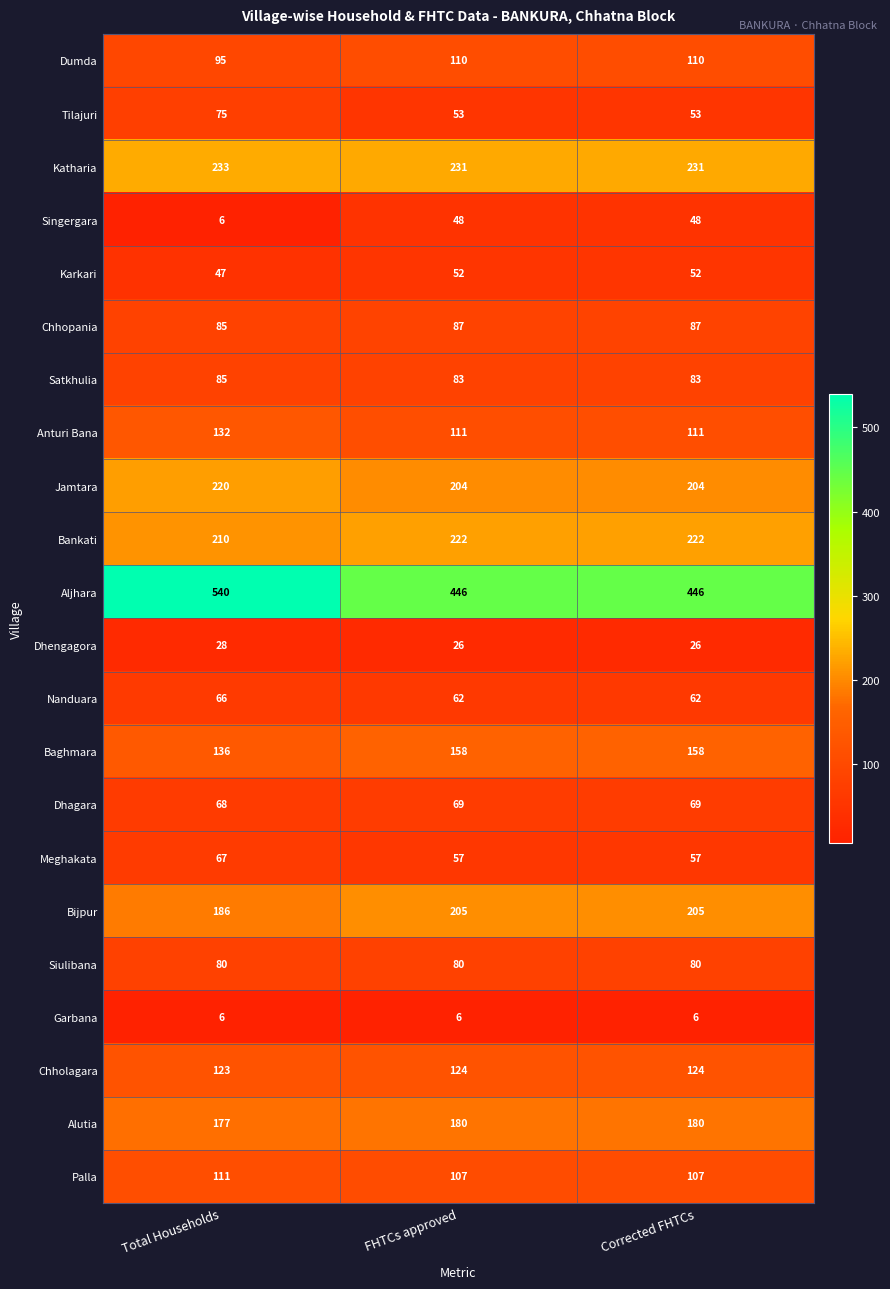

Rank the series by their maximum value, from highest to lowest.

Aljhara, Katharia, Bankati, Jamtara, Bijpur, Alutia, Baghmara, Anturi Bana, Chholagara, Palla, Dumda, Chhopania, Satkhulia, Siulibana, Tilajuri, Dhagara, Meghakata, Nanduara, Karkari, Singergara, Dhengagora, Garbana